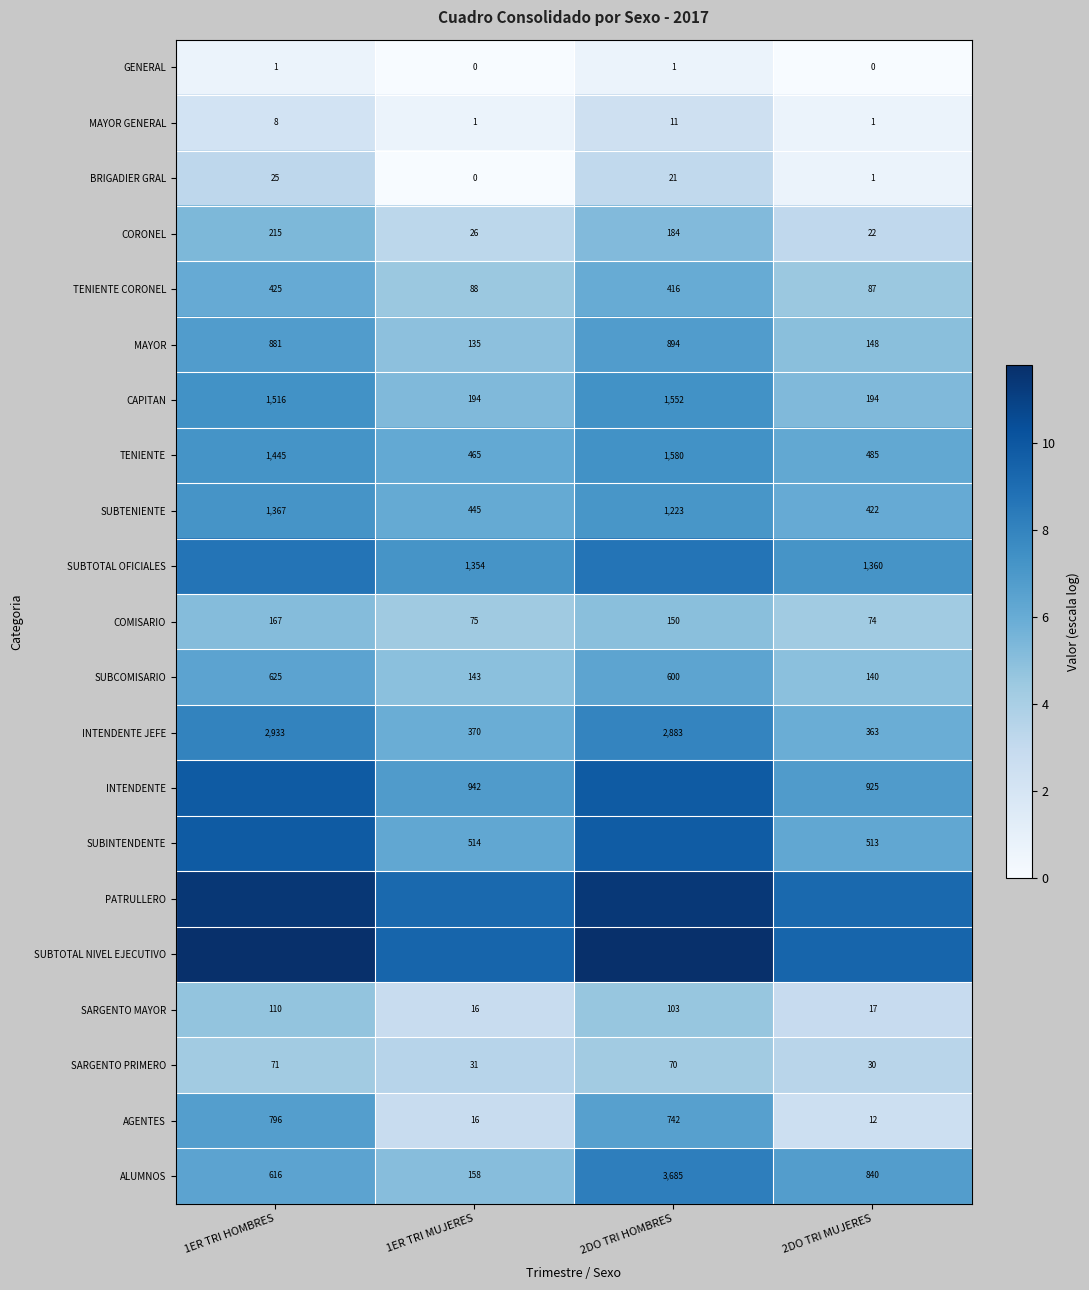

Is the value of MAYOR GENERAL at 1ER TRI HOMBRES greater than the value of SUBTENIENTE at 2DO TRI HOMBRES?

No